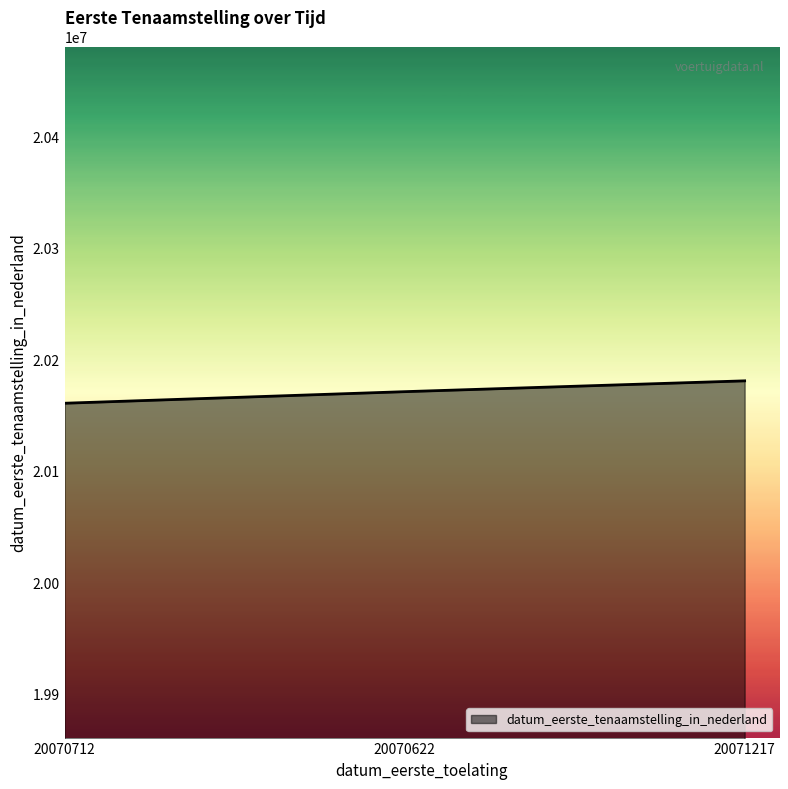

Which category has the lowest value across all series?

20070712